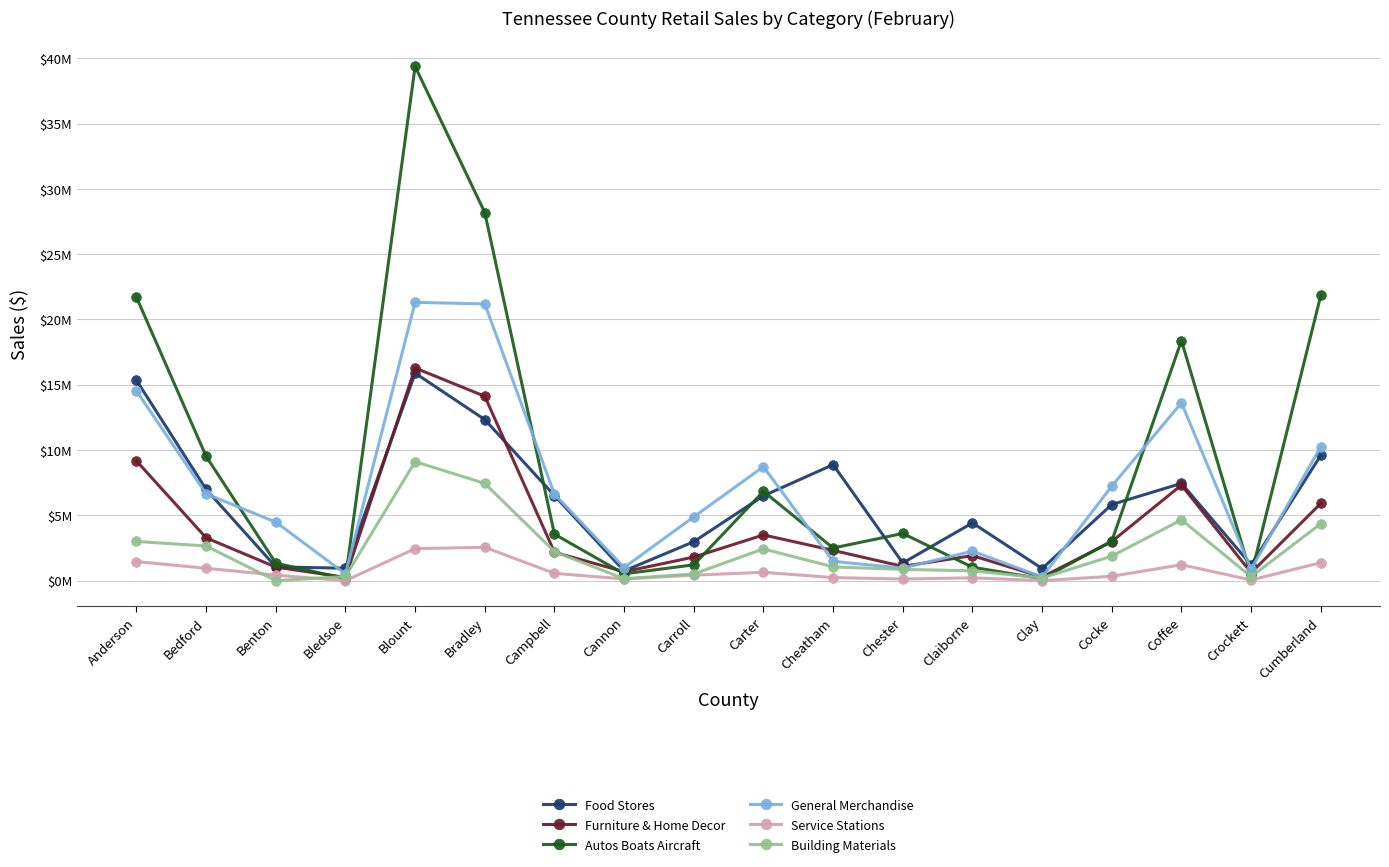

Which label corresponds to the smallest value in the chart?

Bledsoe